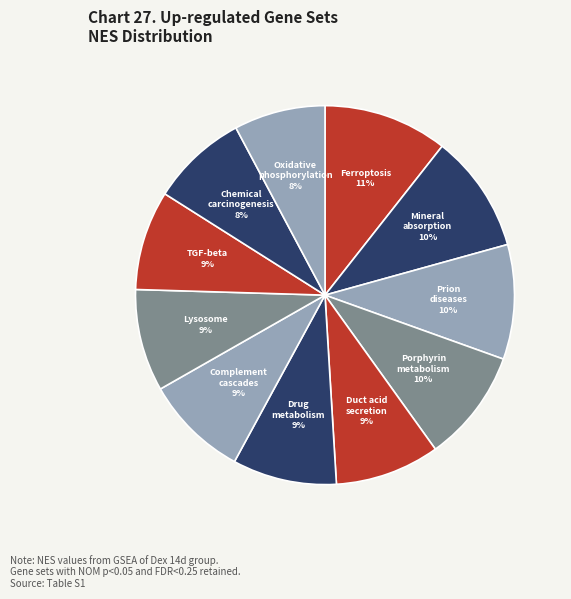

The Mineral absorption slice represents 1% of the pie. True or false?

False